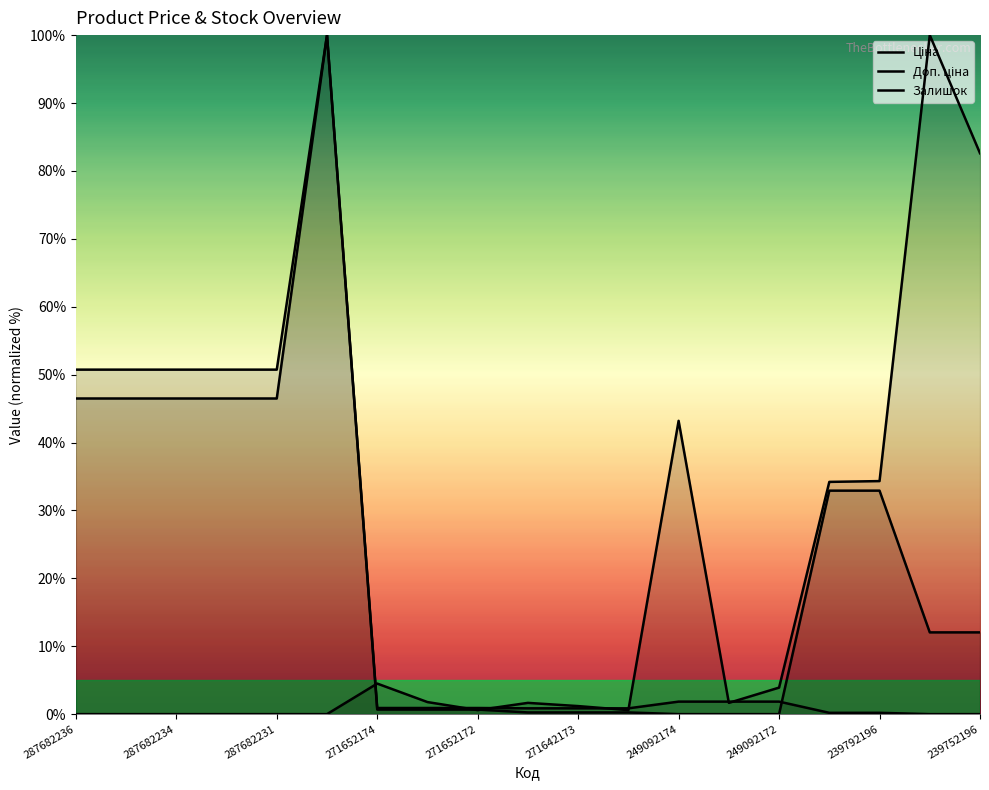

Which series changed the most between 287682231 and 13?

Ціна